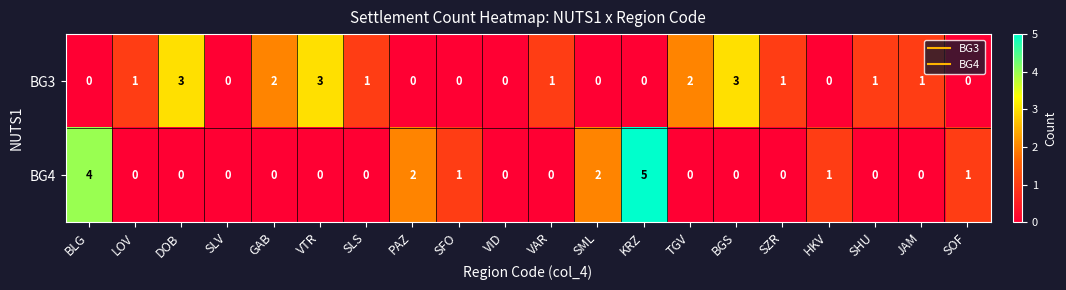

How many BG3 values are between 0 and 2?

17